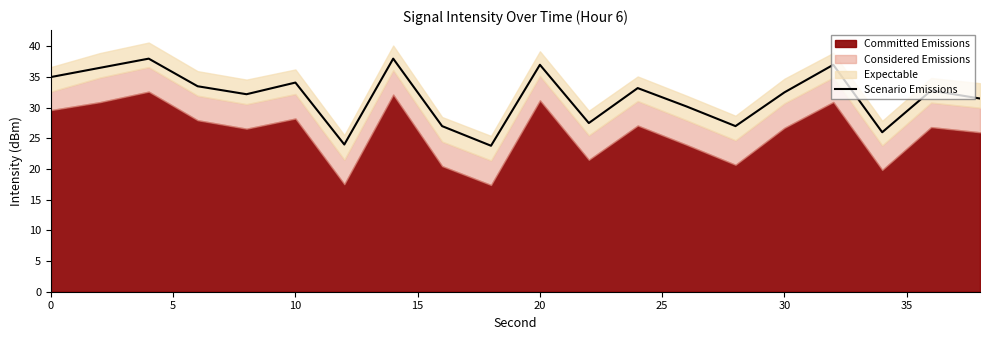

What is the difference between the second highest and minimum values?

14.2